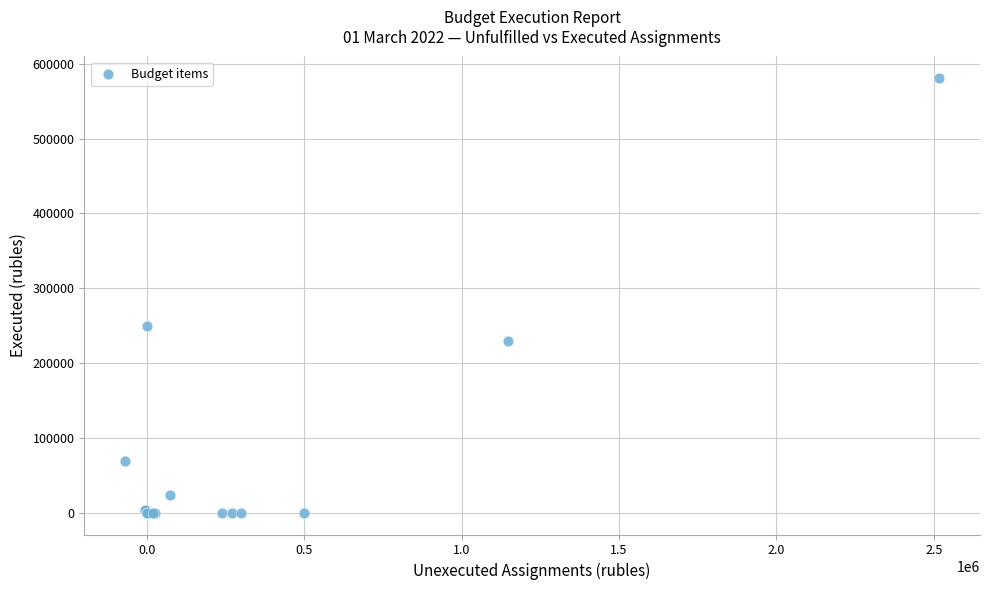

What Y value in the scatter plot is closest to 290274?

250000.0